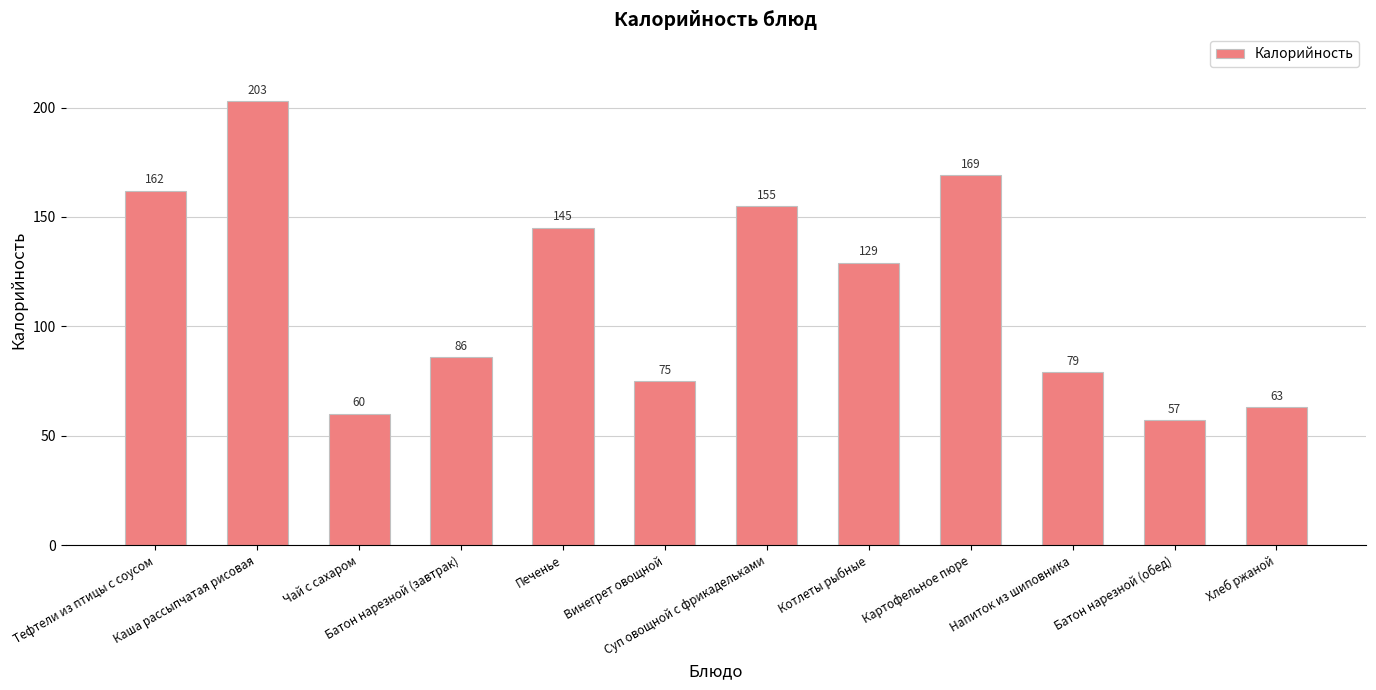

What is the label of the 7th bar from the left?

Суп овощной с фрикадельками